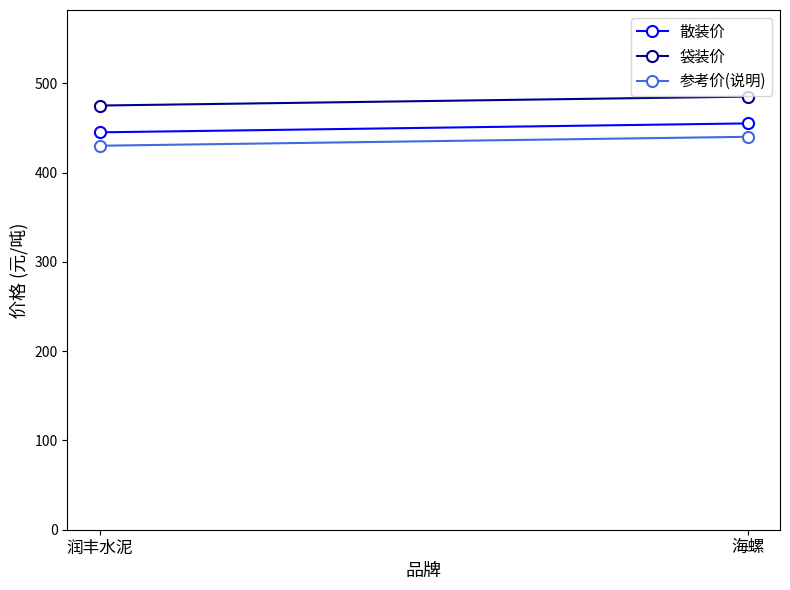

What is the label of the 2nd point from the right?

润丰水泥